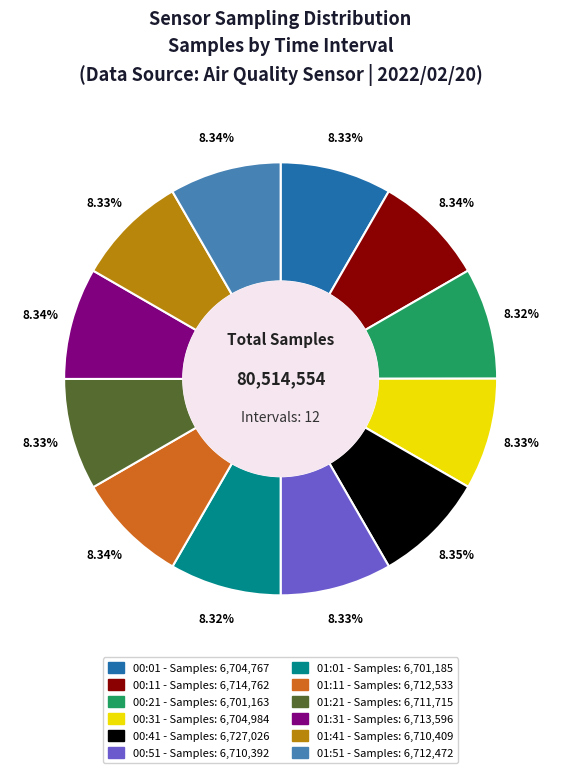

To the nearest percent, what percentage of the pie is 01:01?

8%